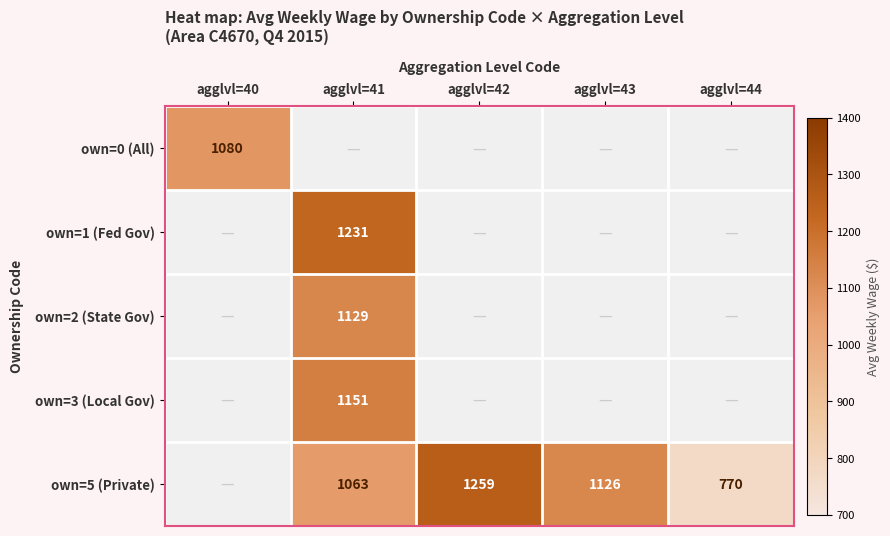

Is the value of own=3 (Local Gov) at agglvl=44 greater than the value of own=2 (State Gov) at agglvl=43?

No